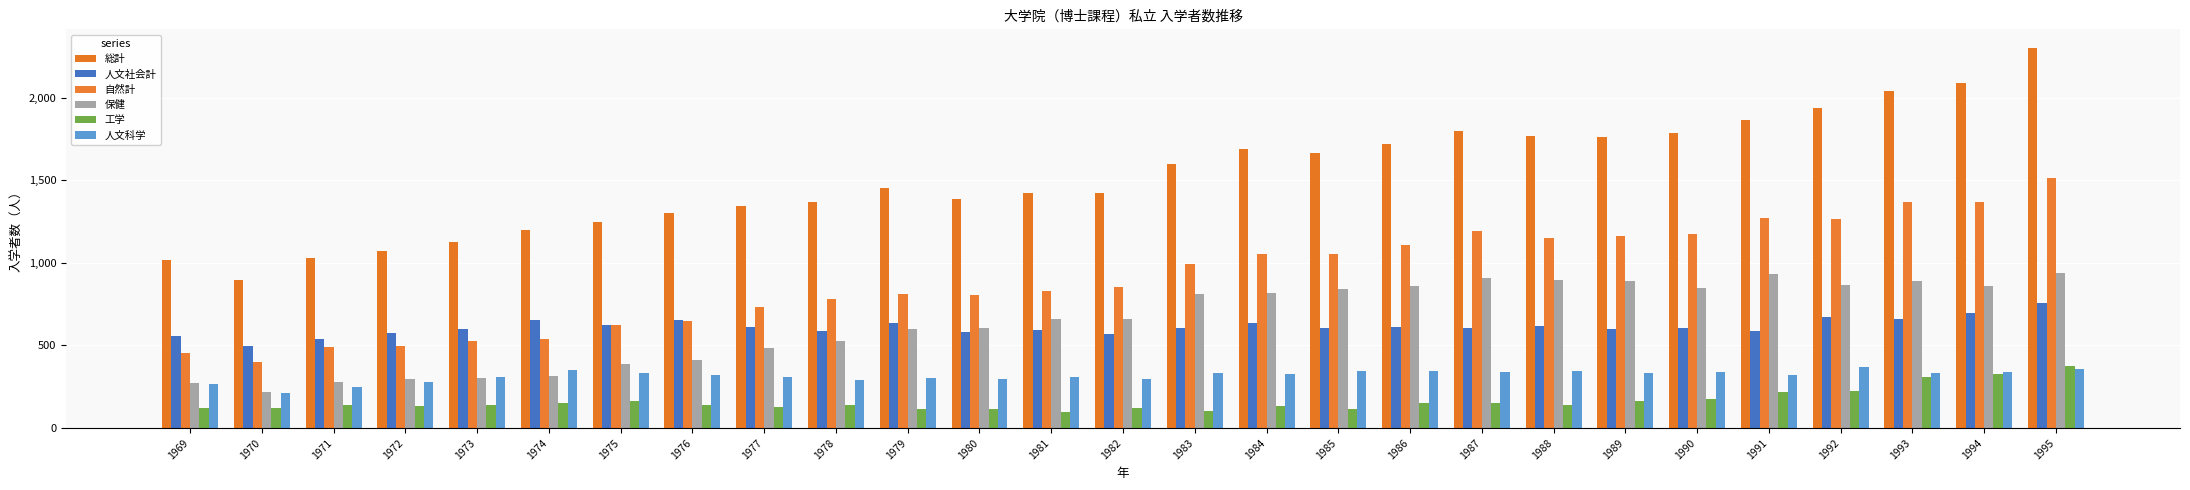

Reading right to left, what are all the values shown in this chart?

総計: 1995=2298	1994=2088	1993=2041	1992=1936	1991=1863	1990=1784	1989=1761	1988=1765	1987=1796	1986=1720	1985=1664	1984=1689	1983=1600	1982=1424	1981=1422	1980=1387	1979=1450	1978=1367	1977=1345	1976=1302	1975=1245	1974=1197	1973=1127	1972=1073	1971=1029	1970=897	1969=1016
人文社会計: 1995=760	1994=699	1993=662	1992=670	1991=590	1990=607	1989=598	1988=616	1987=604	1986=611	1985=608	1984=635	1983=607	1982=568	1981=592	1980=581	1979=639	1978=587	1977=611	1976=654	1975=621	1974=655	1973=602	1972=577	1971=540	1970=499	1969=559
自然計: 1995=1514	1994=1367	1993=1368	1992=1266	1991=1273	1990=1177	1989=1163	1988=1149	1987=1192	1986=1109	1985=1056	1984=1054	1983=993	1982=856	1981=830	1980=806	1979=811	1978=780	1977=734	1976=648	1975=624	1974=542	1973=525	1972=496	1971=489	1970=398	1969=457
保健: 1995=937	1994=861	1993=888	1992=864	1991=930	1990=850	1989=889	1988=896	1987=907	1986=858	1985=843	1984=819	1983=810	1982=658	1981=663	1980=605	1979=601	1978=527	1977=486	1976=410	1975=387	1974=316	1973=306	1972=297	1971=280	1970=219	1969=270
工学: 1995=374	1994=326	1993=311	1992=227	1991=218	1990=177	1989=162	1988=141	1987=149	1986=155	1985=114	1984=131	1983=102	1982=121	1981=98	1980=116	1979=113	1978=137	1977=128	1976=140	1975=162	1974=149	1973=138	1972=135	1971=137	1970=124	1969=123
人文科学: 1995=359	1994=340	1993=336	1992=367	1991=321	1990=337	1989=332	1988=347	1987=342	1986=346	1985=347	1984=330	1983=335	1982=296	1981=308	1980=297	1979=303	1978=293	1977=310	1976=321	1975=332	1974=349	1973=311	1972=281	1971=249	1970=212	1969=269